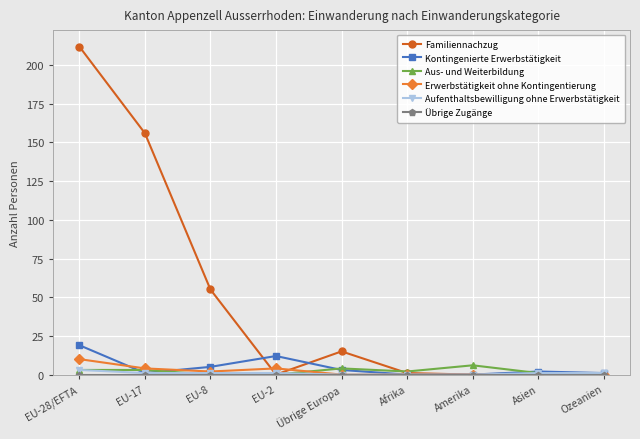

How many series are shown in this chart?

6